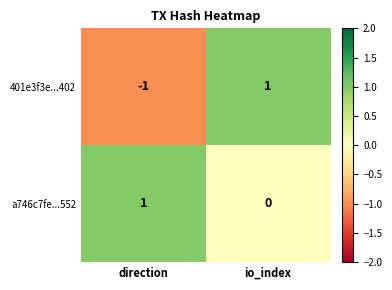

List the series in order of their overall mean, lowest first.

401e3f3e...402, a746c7fe...552